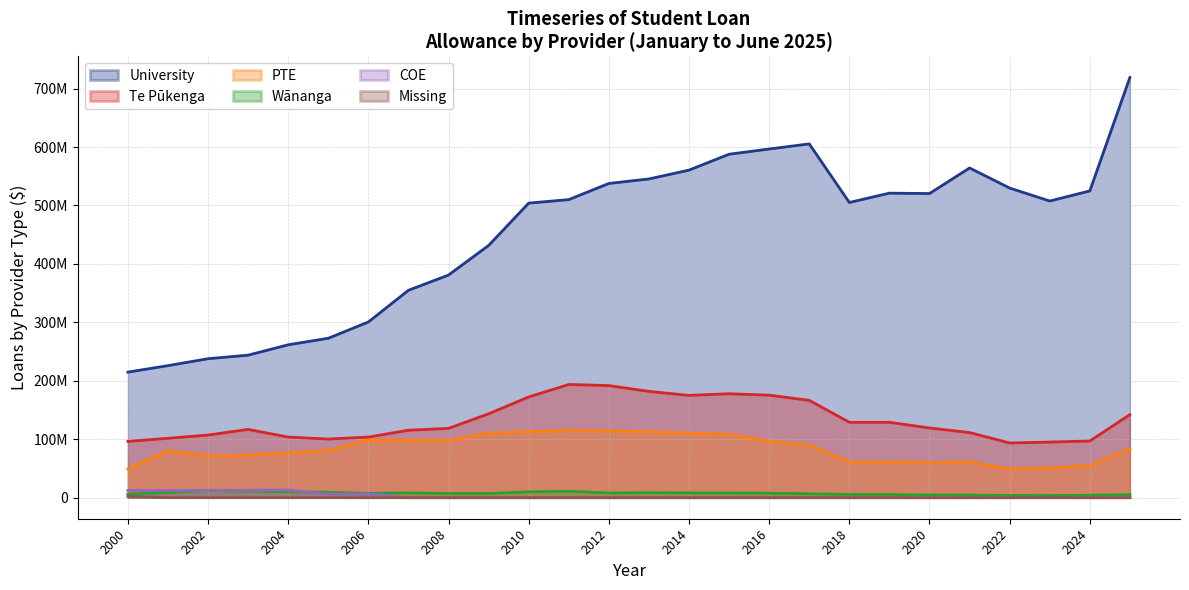

True or false: PTE and COE intersect in this chart.

False